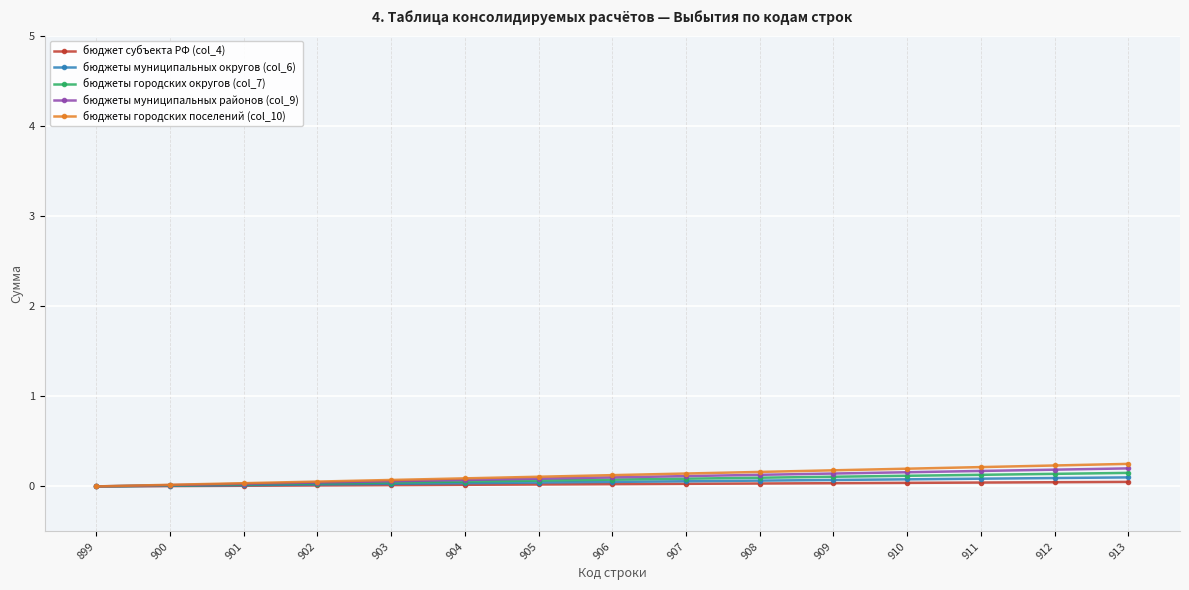

Which has a higher value, 909 or 912?

912